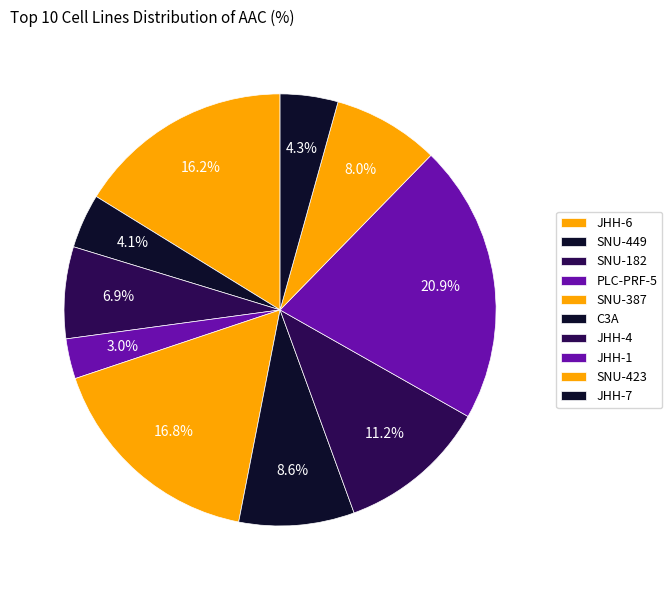

How many slices are in this pie chart?

10